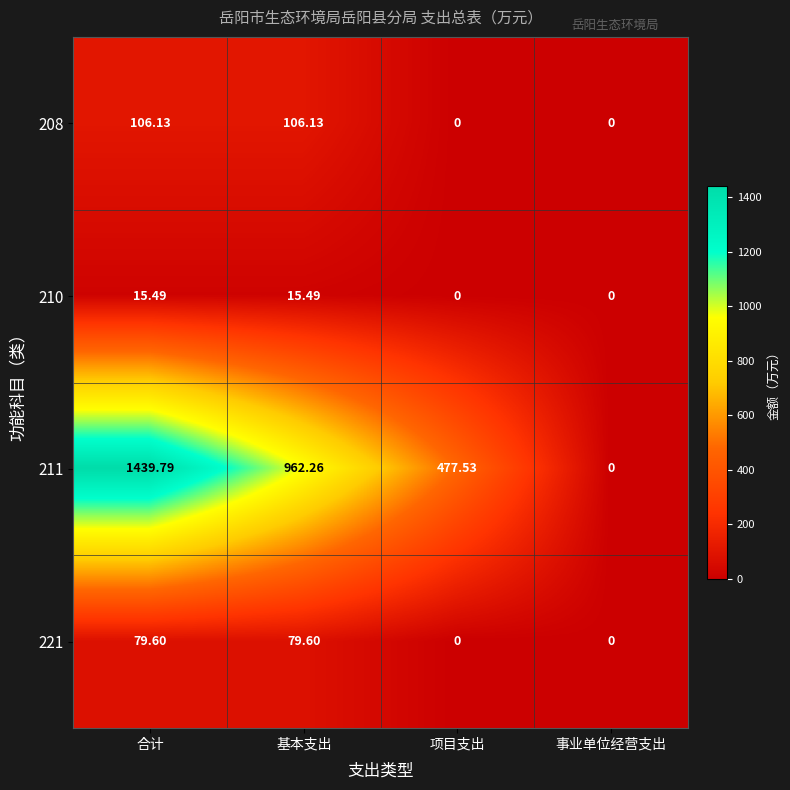

At which label does 211 first exceed 962?

合计